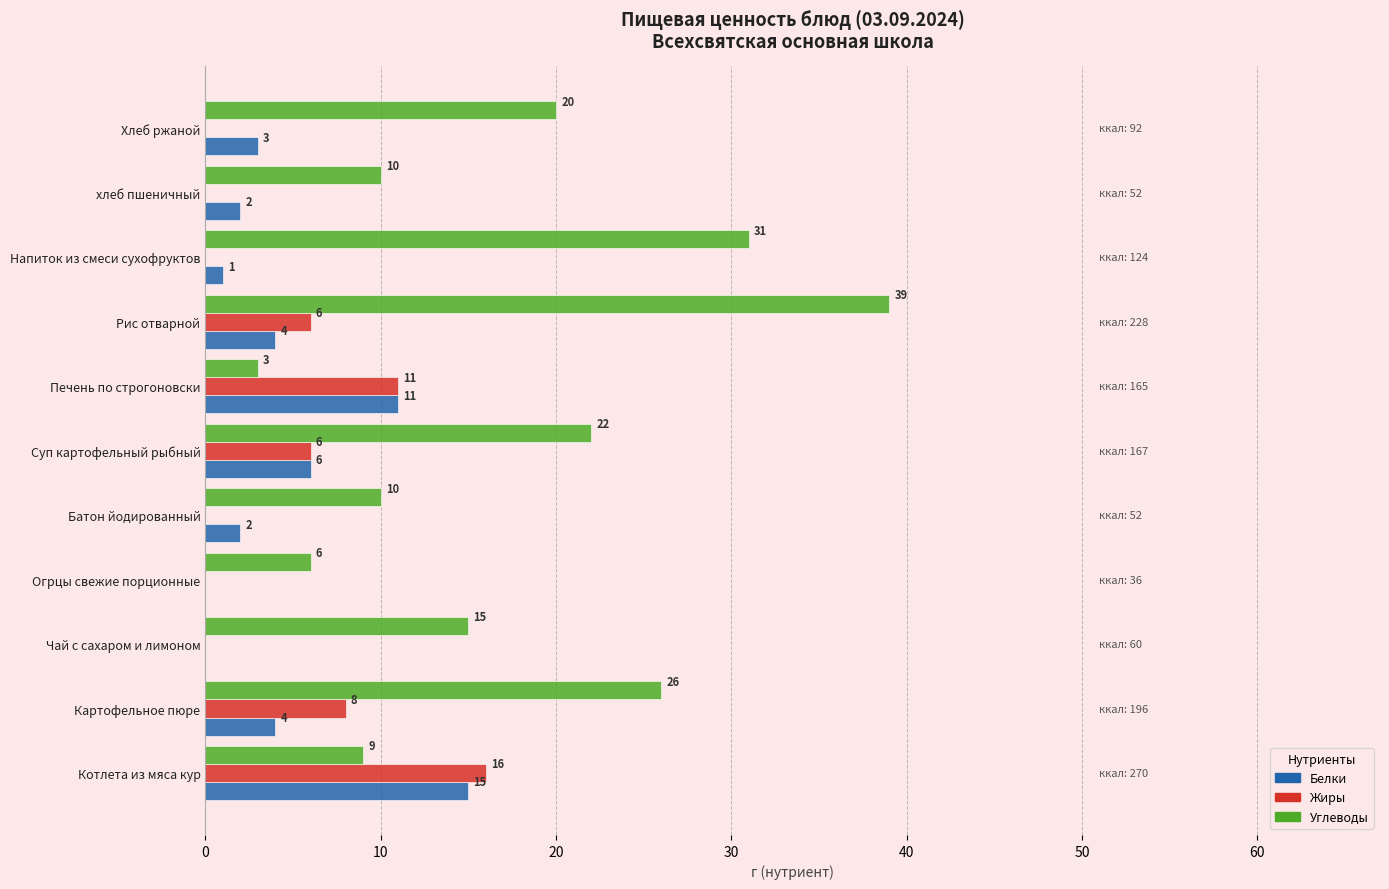

Which series has the largest total across all categories?

Углеводы